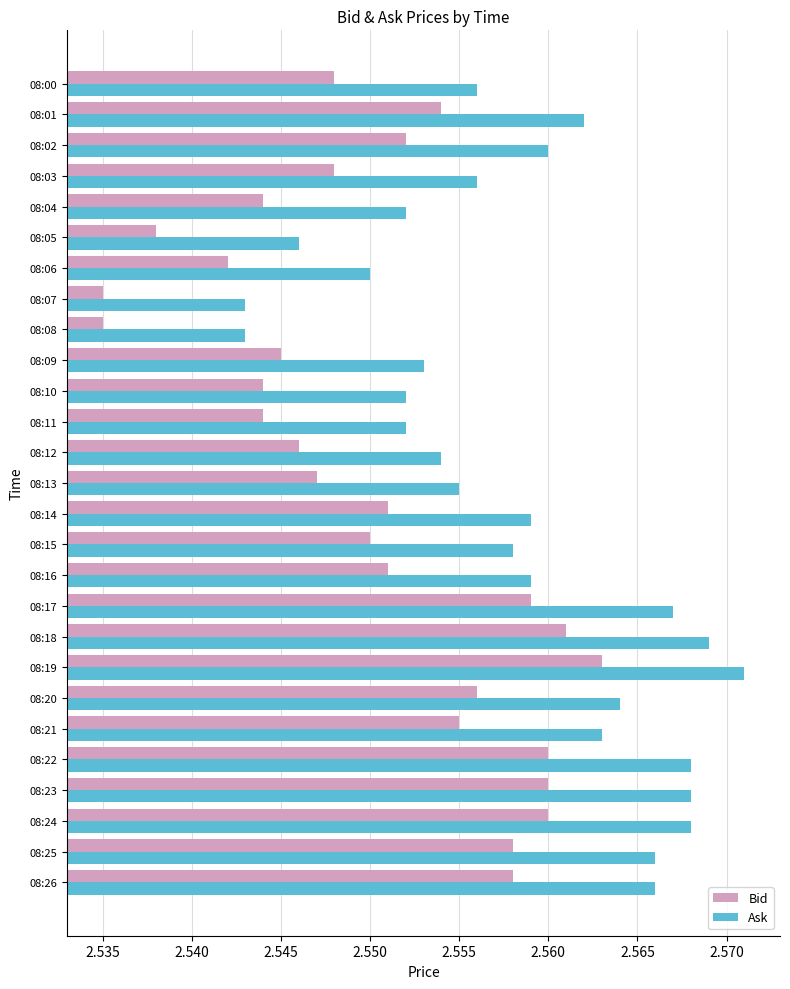

The value of Ask at 08:02 is 0.7. True or false?

False